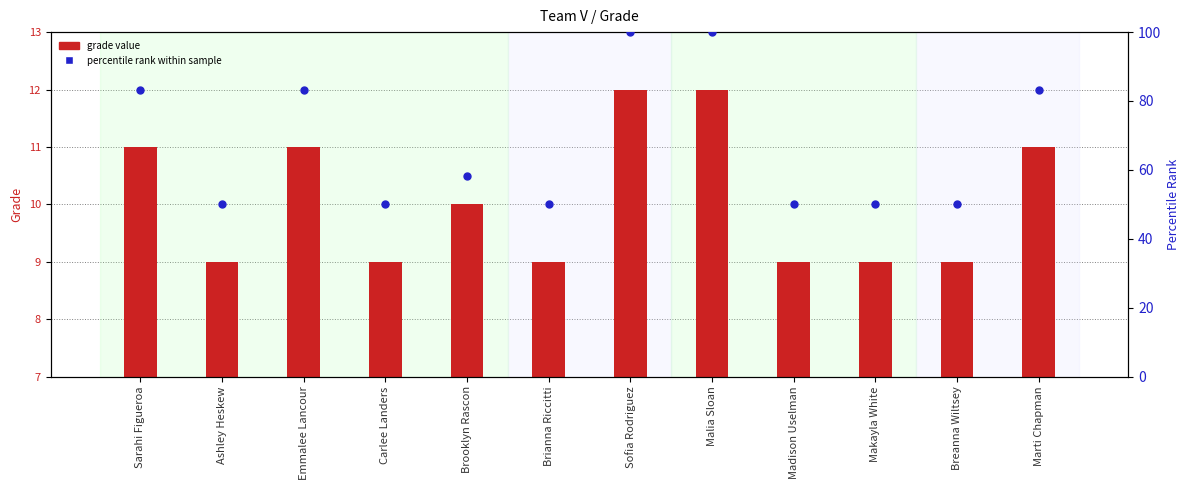

At which category is the sum across all series the highest?

Sofia Rodriguez